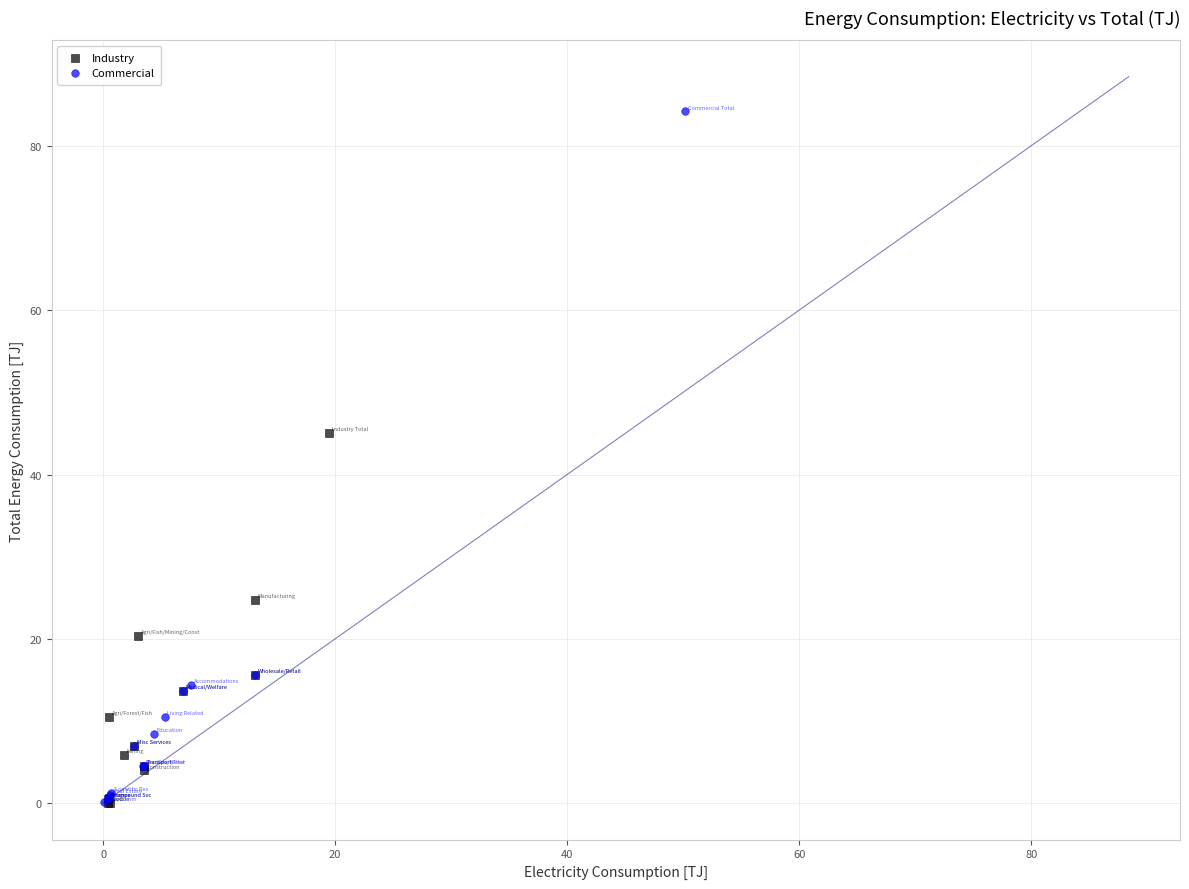

Which series contains the highest Y value?

Commercial